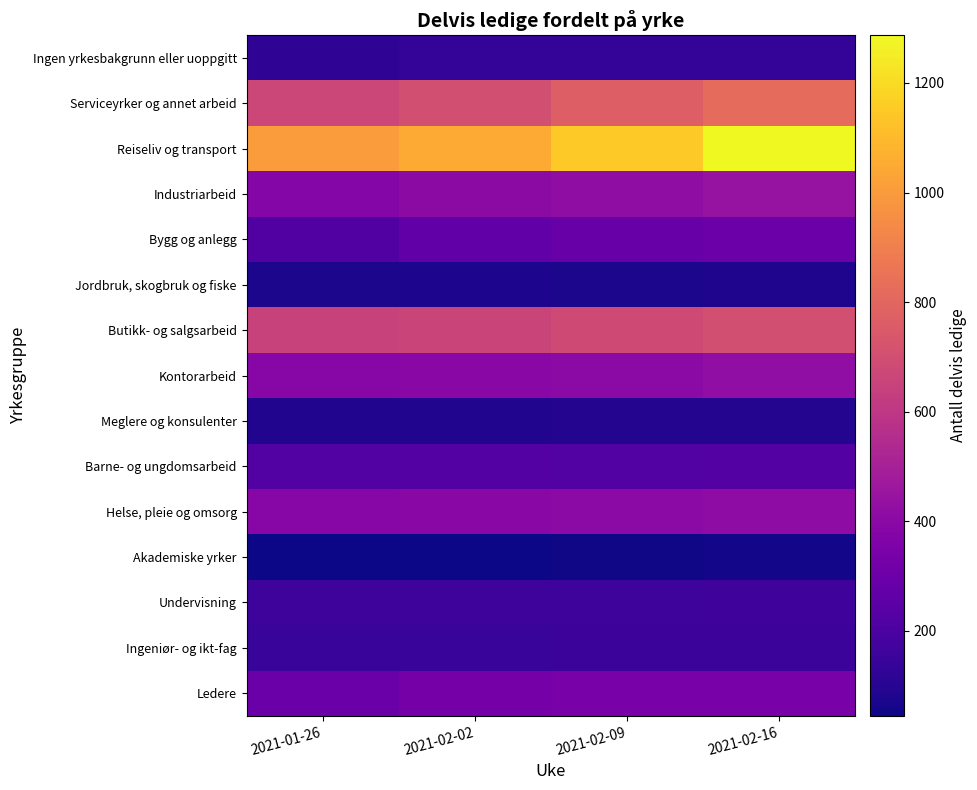

Reading right to left, extract all data points from this chart.

Ledere: 2021-02-16=341	2021-02-09=340	2021-02-02=330	2021-01-26=297
Ingeniør- og ikt-fag: 2021-02-16=152	2021-02-09=152	2021-02-02=145	2021-01-26=143
Undervisning: 2021-02-16=163	2021-02-09=159	2021-02-02=161	2021-01-26=157
Akademiske yrker: 2021-02-16=56	2021-02-09=53	2021-02-02=46	2021-01-26=45
Helse, pleie og omsorg: 2021-02-16=409	2021-02-09=402	2021-02-02=390	2021-01-26=386
Barne- og ungdomsarbeid: 2021-02-16=225	2021-02-09=224	2021-02-02=227	2021-01-26=221
Meglere og konsulenter: 2021-02-16=90	2021-02-09=90	2021-02-02=85	2021-01-26=84
Kontorarbeid: 2021-02-16=423	2021-02-09=401	2021-02-02=390	2021-01-26=387
Butikk- og salgsarbeid: 2021-02-16=700	2021-02-09=681	2021-02-02=660	2021-01-26=647
Jordbruk, skogbruk og fiske: 2021-02-16=79	2021-02-09=74	2021-02-02=75	2021-01-26=70
Bygg og anlegg: 2021-02-16=300	2021-02-09=287	2021-02-02=264	2021-01-26=218
Industriarbeid: 2021-02-16=442	2021-02-09=415	2021-02-02=406	2021-01-26=383
Reiseliv og transport: 2021-02-16=1287	2021-02-09=1150	2021-02-02=1053	2021-01-26=1005
Serviceyrker og annet arbeid: 2021-02-16=821	2021-02-09=768	2021-02-02=701	2021-01-26=666
Ingen yrkesbakgrunn eller uoppgitt: 2021-02-16=137	2021-02-09=132	2021-02-02=133	2021-01-26=120